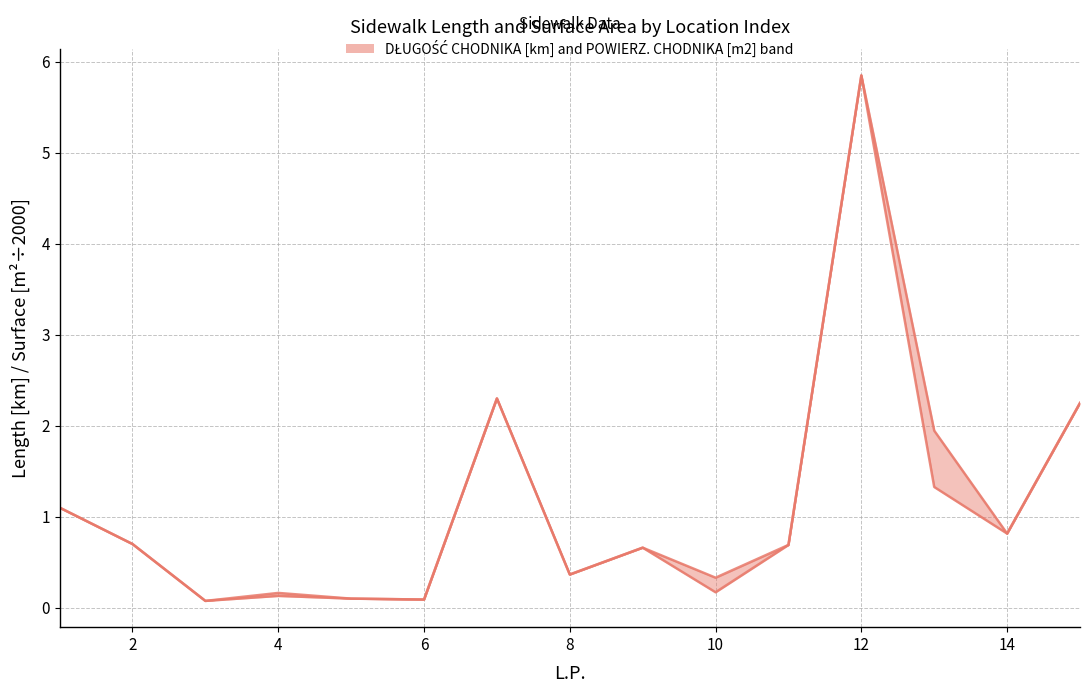

True or false: POWIERZ. CHODNIKA [m2] (÷2000) and DŁUGOŚĆ CHODNIKA [km] intersect in this chart.

False